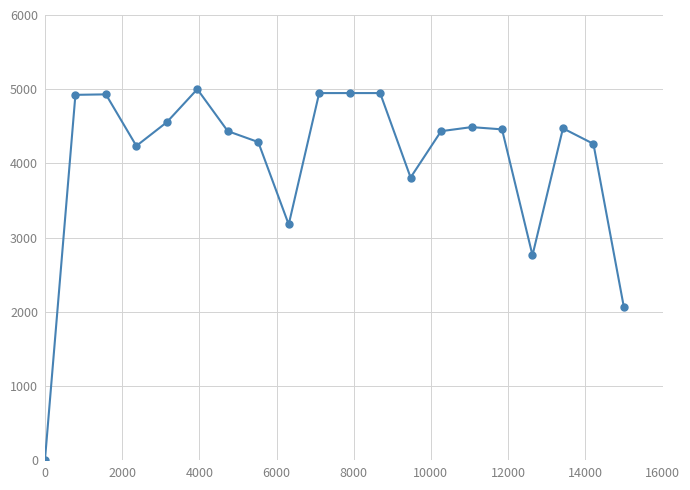

What is the value of the 18th point from the left?

4472.3